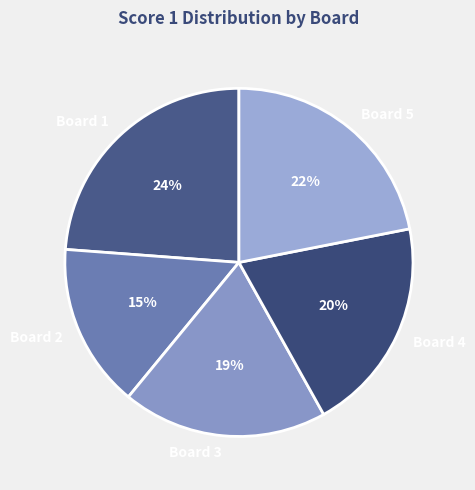

How many segments does this pie chart have?

5